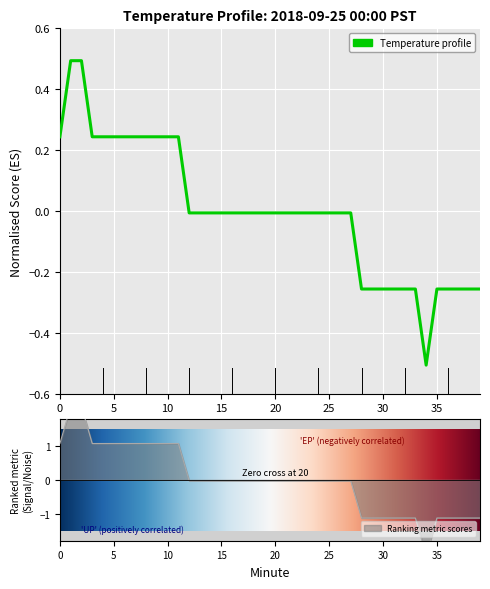

What is the change in value from 0 to 25?

-0.3